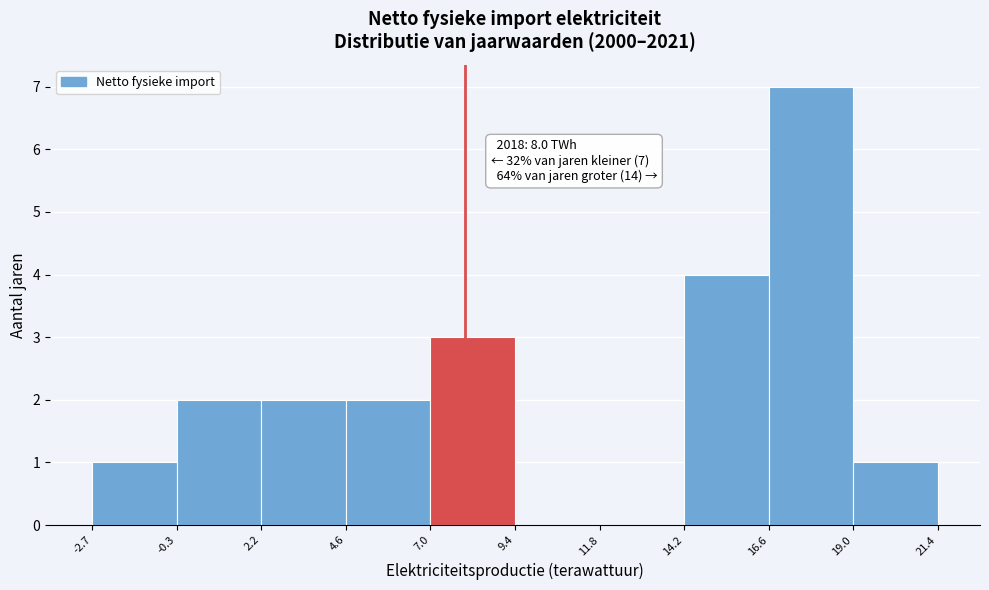

Which range on the x-axis has the tallest bar?

16.6 to 19.0